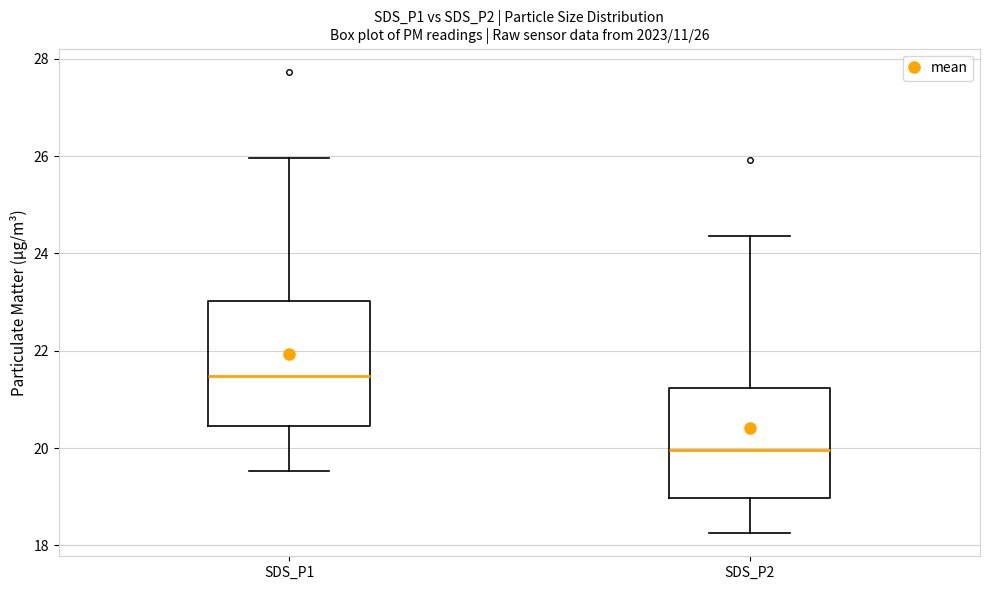

Which box's median line is the lowest?

SDS_P2